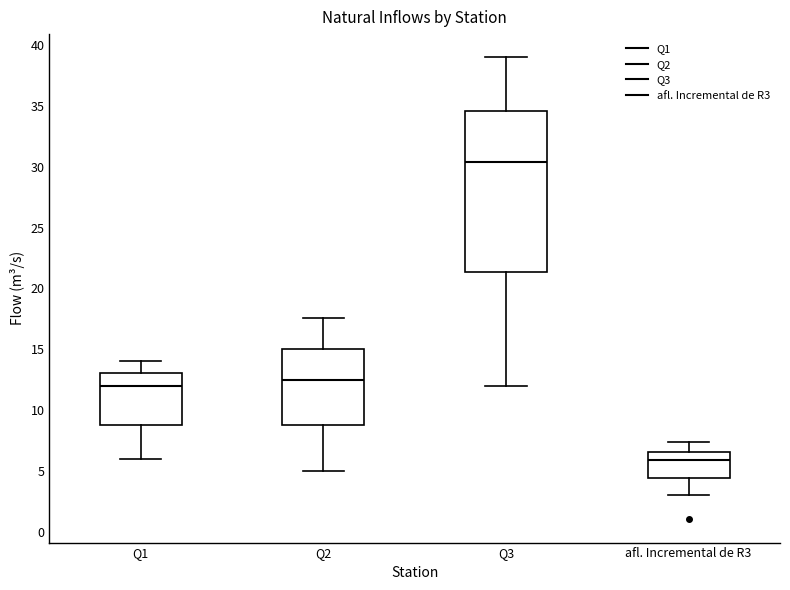

Where does the lower whisker of the box for Q1 end on the y-axis? The values are not printed on the chart, so give them approximately, as read against the axis.

6.0